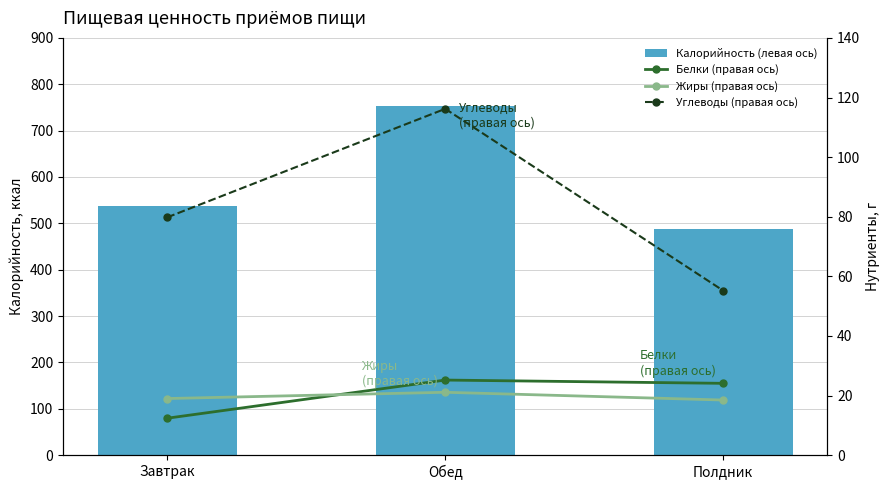

What is the maximum value shown in the chart?

753.6